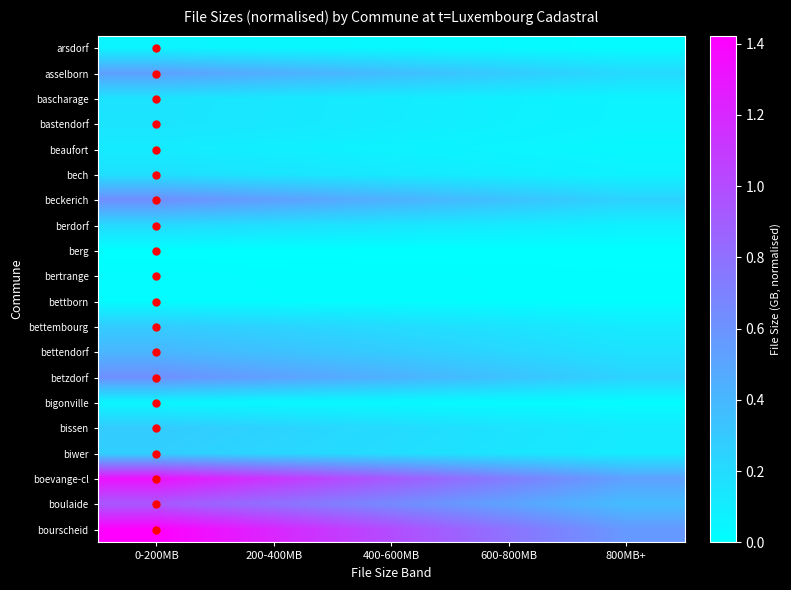

Rank the series at 800MB+ from lowest to highest value.

berg, bertrange, bettborn, bigonville, arsdorf, beaufort, bastendorf, bascharage, bech, berdorf, biwer, bettembourg, bissen, bettendorf, asselborn, betzdorf, beckerich, boulaide, boevange-cl, bourscheid